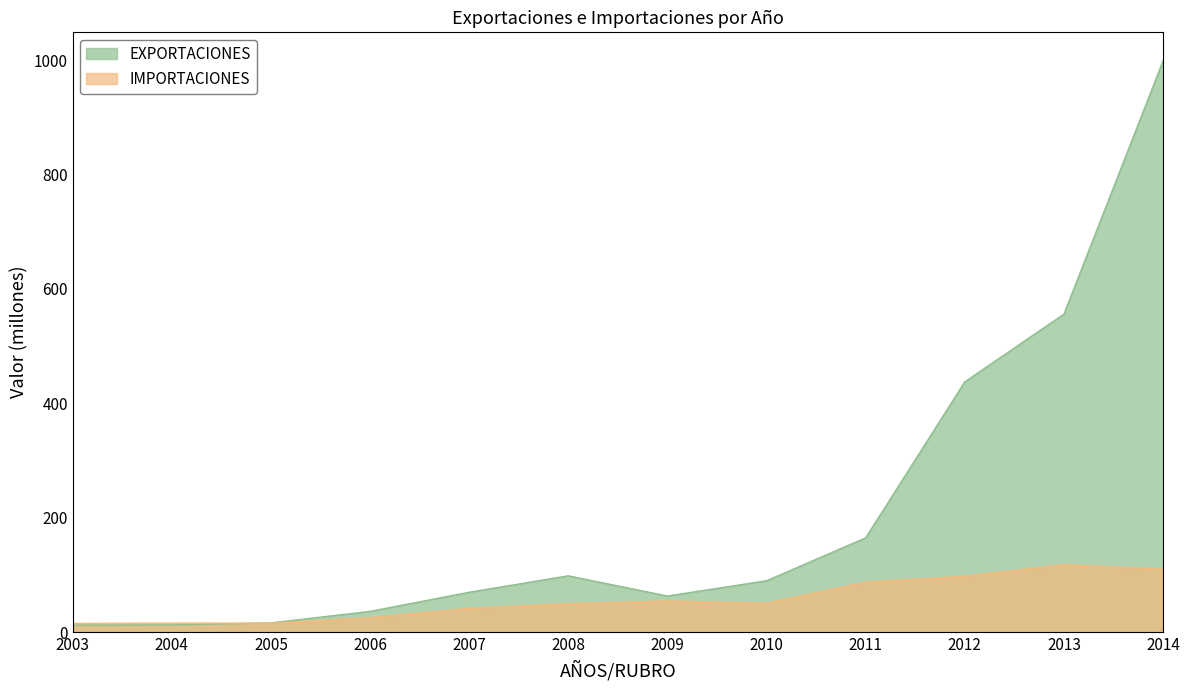

True or false: IMPORTACIONES has a value of 15.6 at 2004.

True